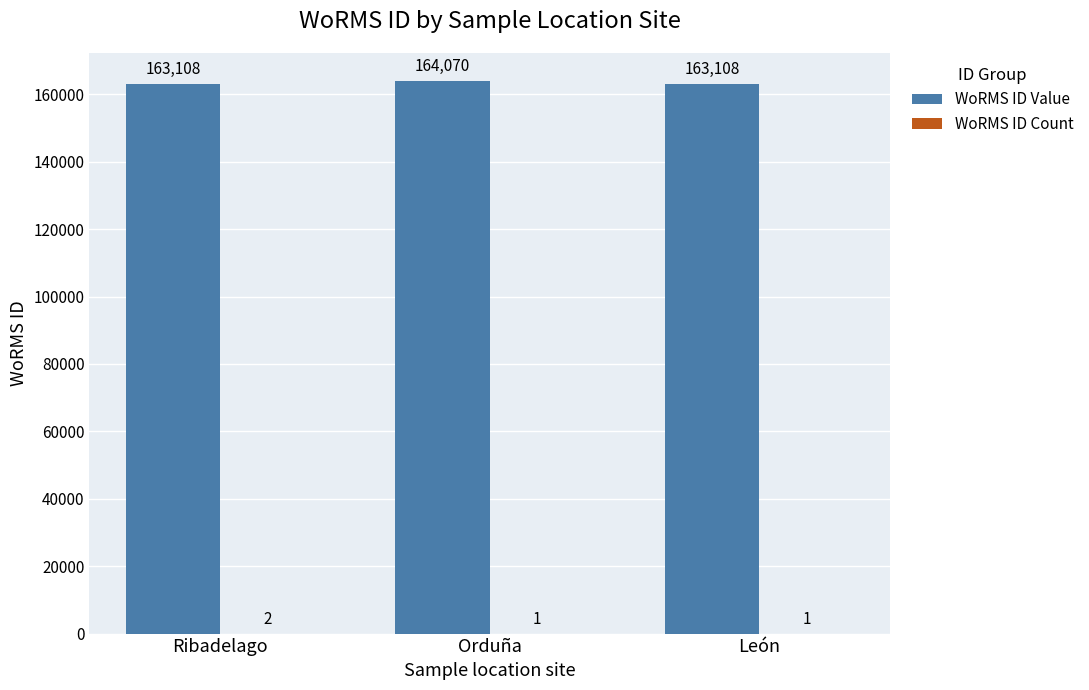

Which series has the largest total across all categories?

WoRMS ID Value